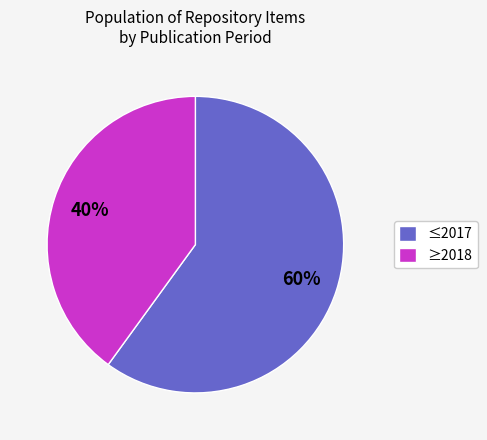

Is there any slice that represents more than half of the pie?

Yes